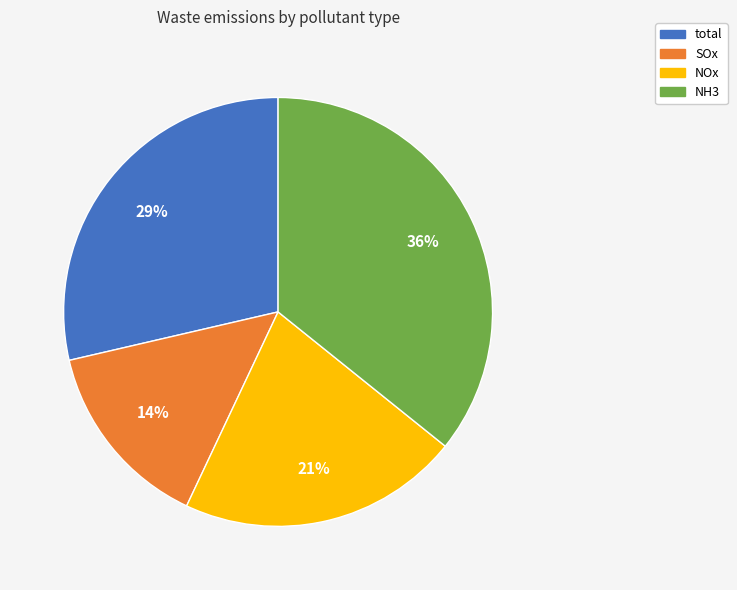

To the nearest percent, what is the difference between the NH3 and NOx slice percentages?

15%